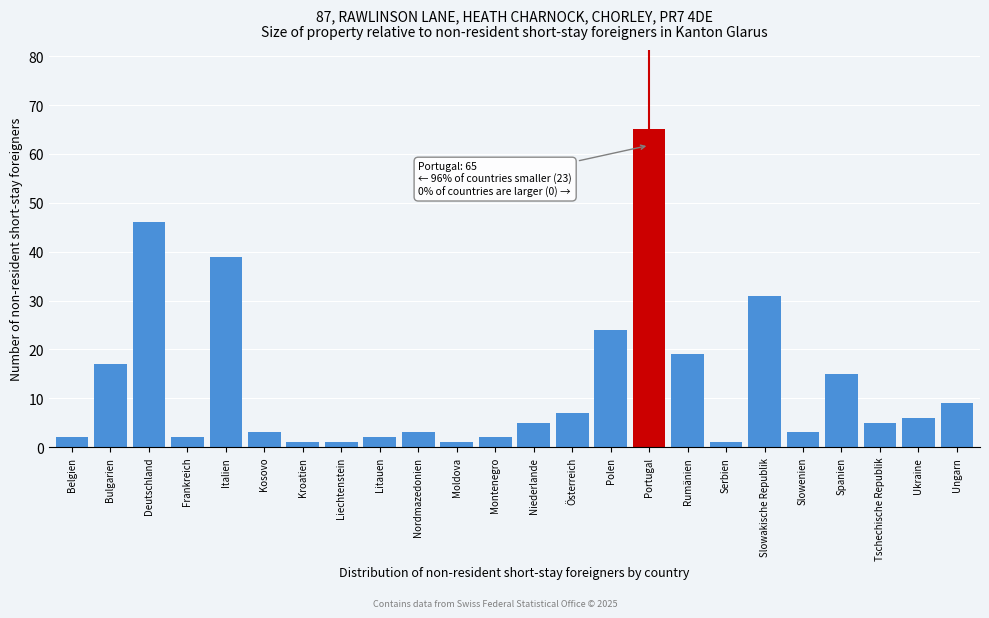

Reading left to right, extract all data points from this chart.

Belgien=2	Bulgarien=17	Deutschland=46	Frankreich=2	Italien=39	Kosovo=3	Kroatien=1	Liechtenstein=1	Litauen=2	Nordmazedonien=3	Moldova=1	Montenegro=2	Niederlande=5	Österreich=7	Polen=24	Portugal=65	Rumänien=19	Serbien=1	Slowakische Republik=31	Slowenien=3	Spanien=15	Tschechische Republik=5	Ukraine=6	Ungarn=9